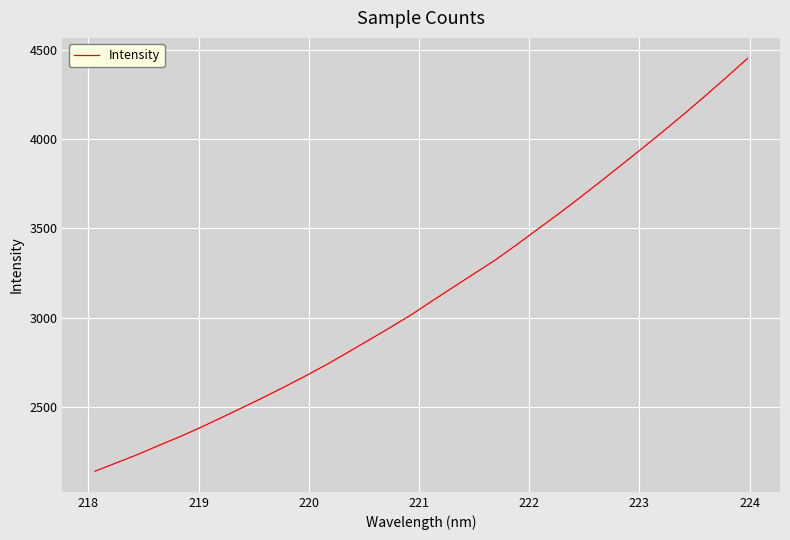

What is the greatest value displayed?

4451.9